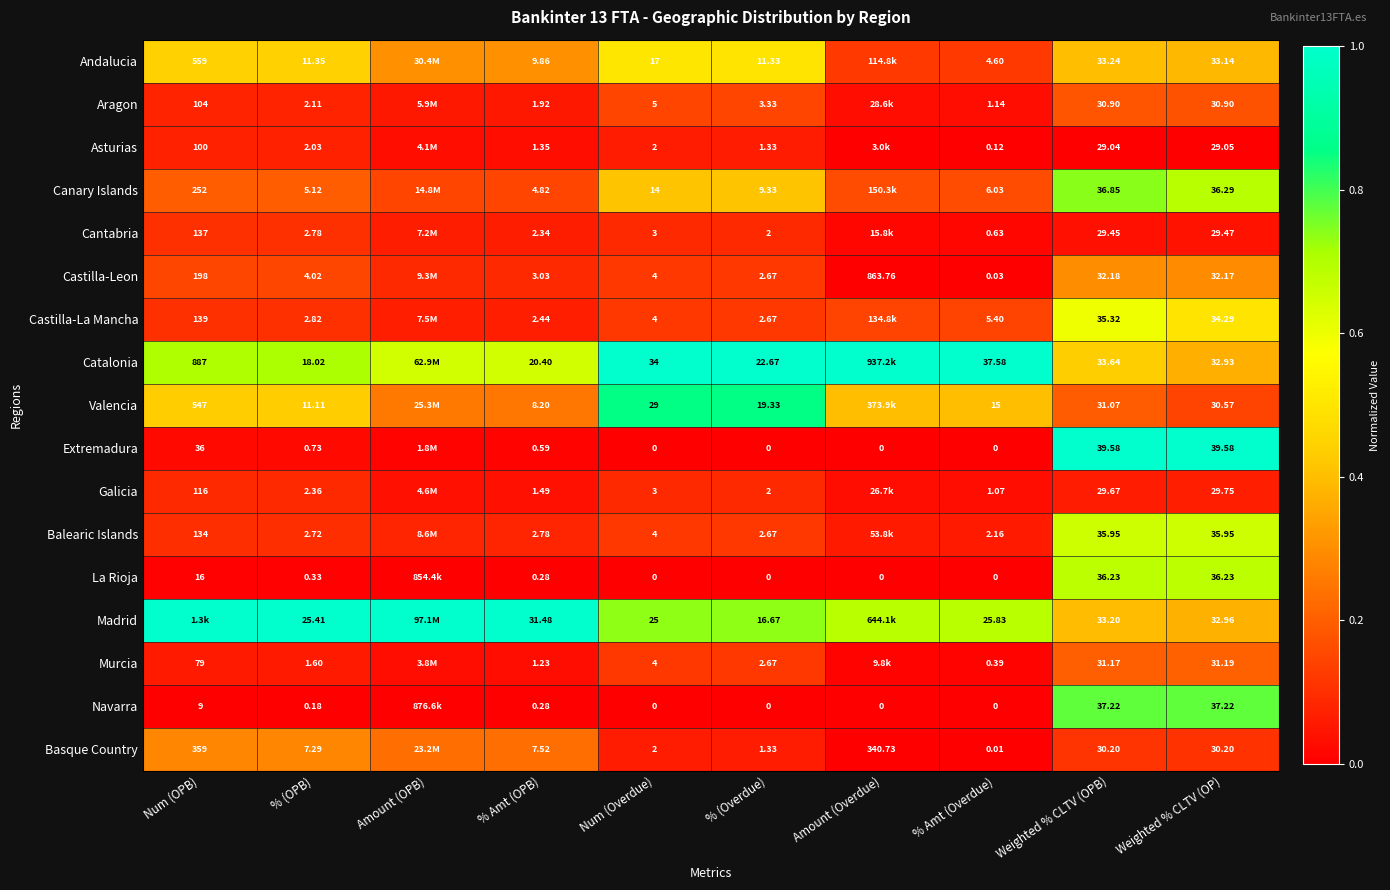

Between Num (Overdue) and % Amt (Overdue), which series saw the biggest shift?

Valencia